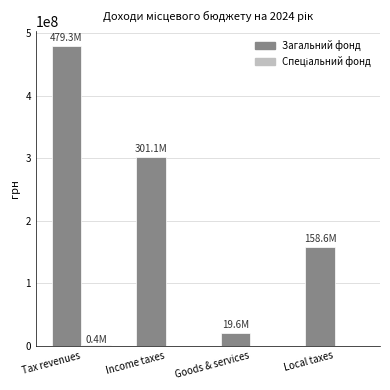

What is the maximum value shown in the chart?

479291416